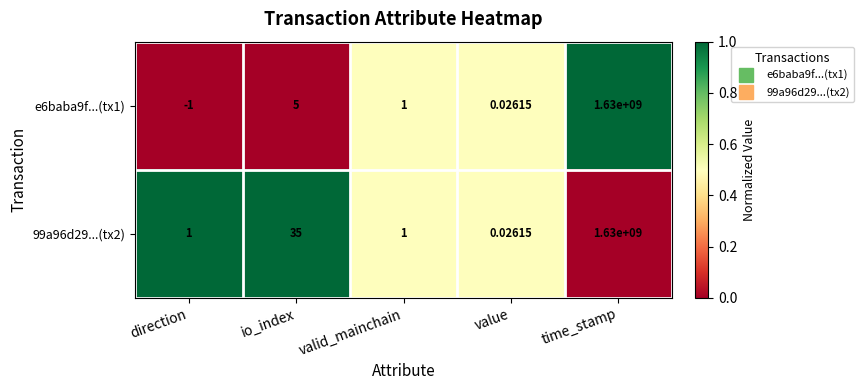

Count the number of data series in this chart.

2